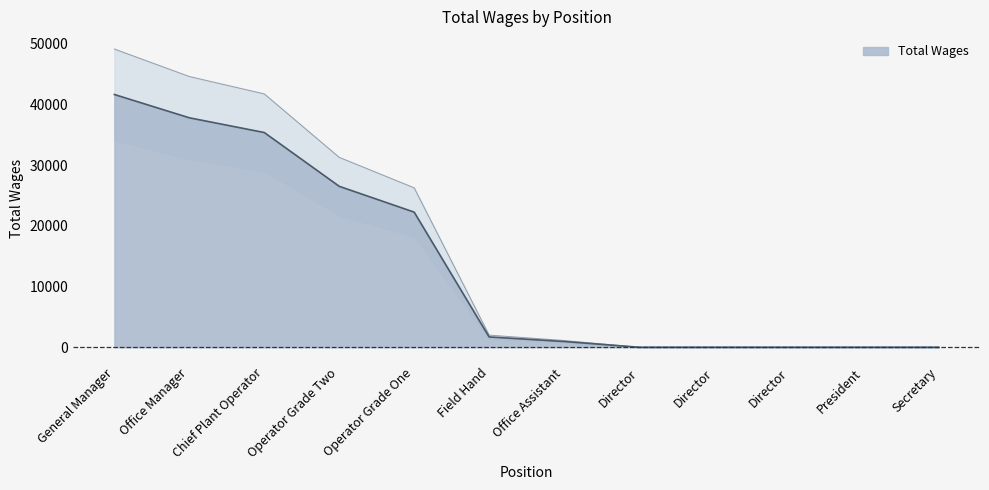

What is the label of the 7th point from the left?

Office Assistant